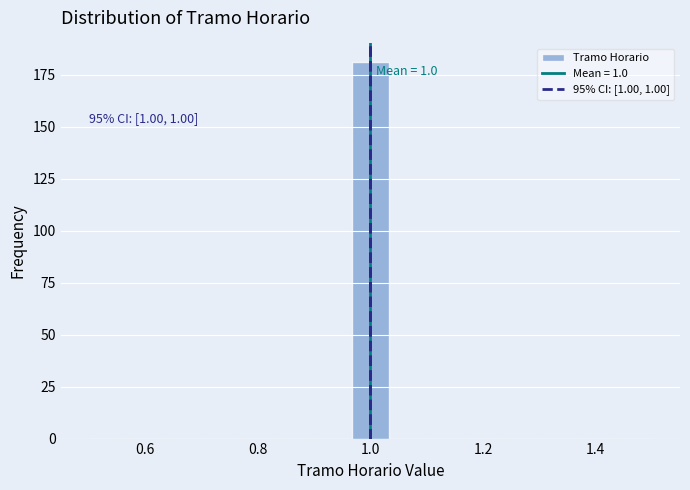

Read against the x-axis, roughly where is the centre of the tallest bar?

1.00